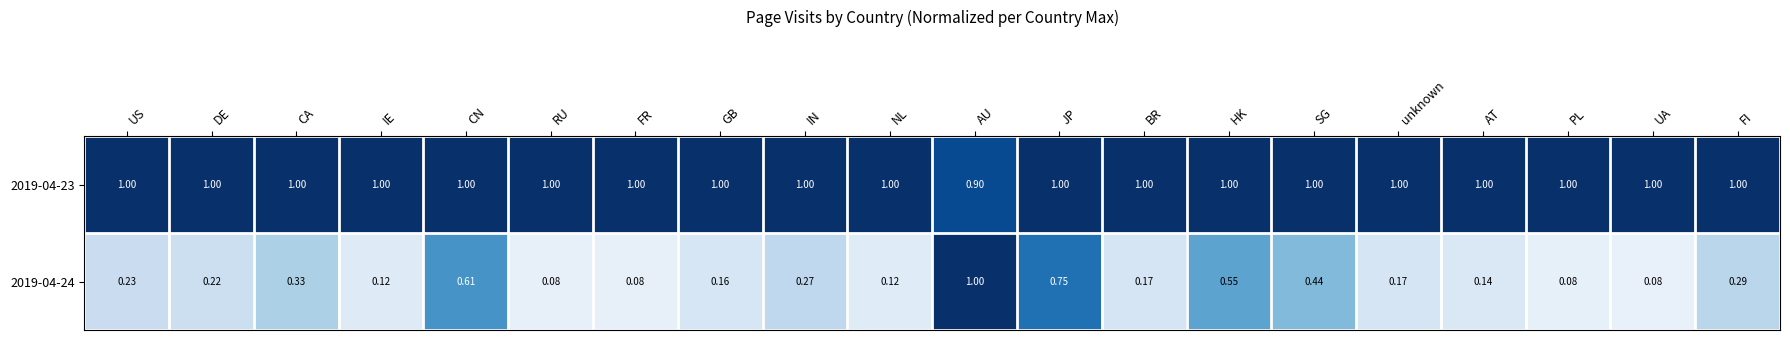

Is the value of 2019-04-24 at DE greater than the value of 2019-04-23 at AT?

No